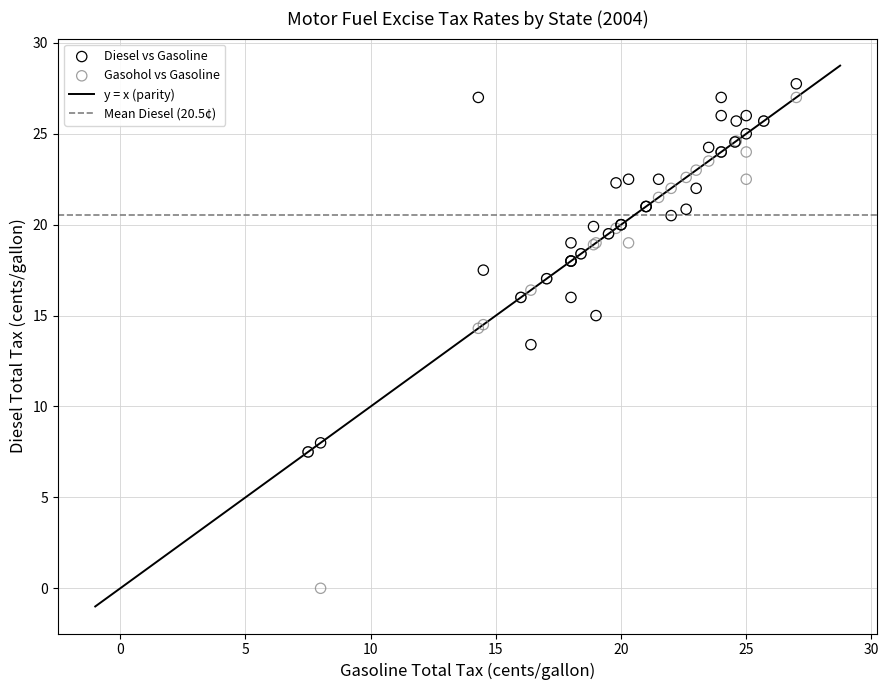

Across all series, what Y value is closest to 13?

13.4